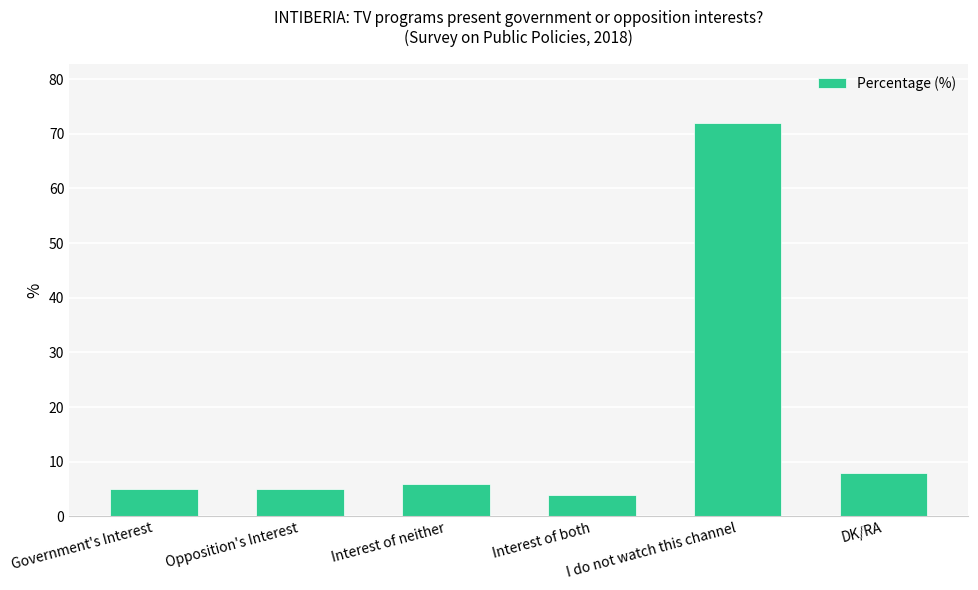

What position from the right is I do not watch this channel?

2